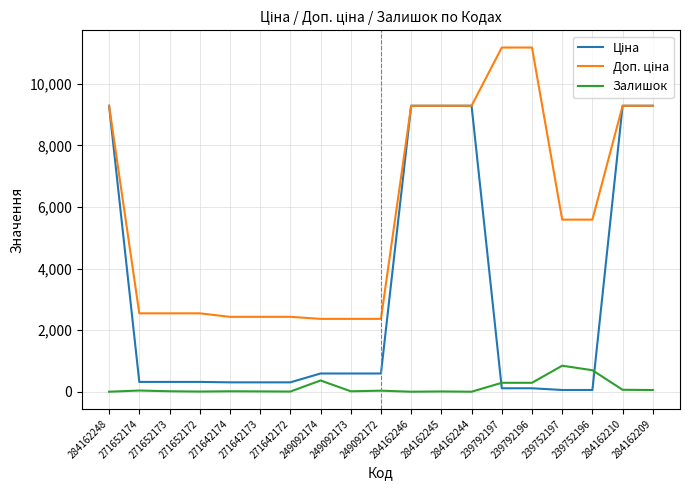

What is the maximum value for Залишок?

845.0